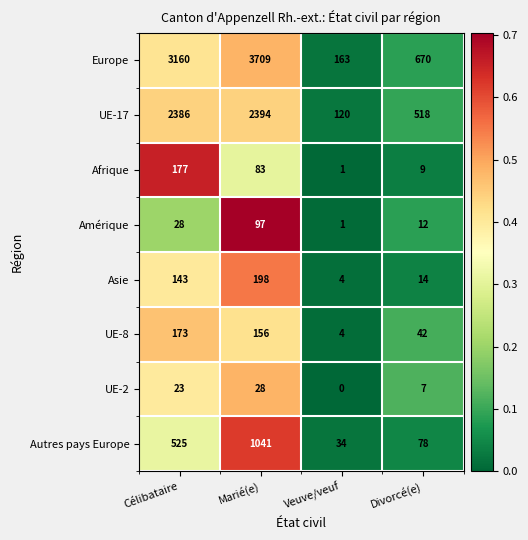

The Europe series shows 3709 at Marié(e). True or false?

True